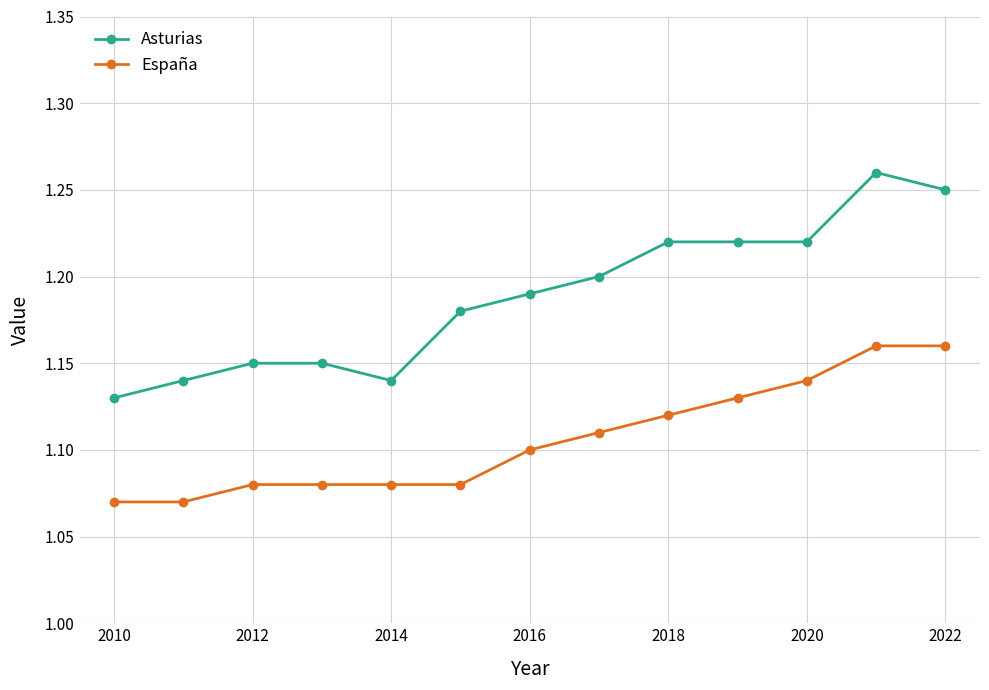

True or false: Asturias and España cross at least once.

False